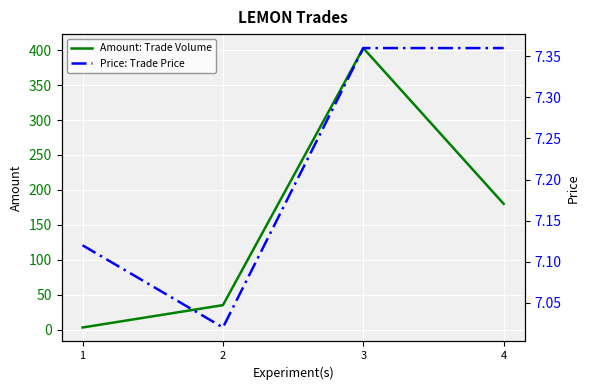

At which category is the sum across all series the highest?

3